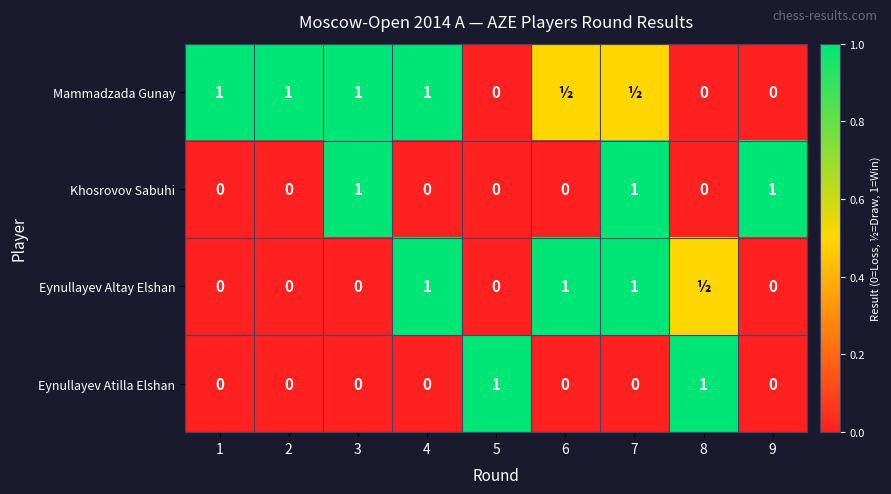

Is the value of Eynullayev Altay Elshan at 5 greater than the value of Eynullayev Atilla Elshan at 5?

No